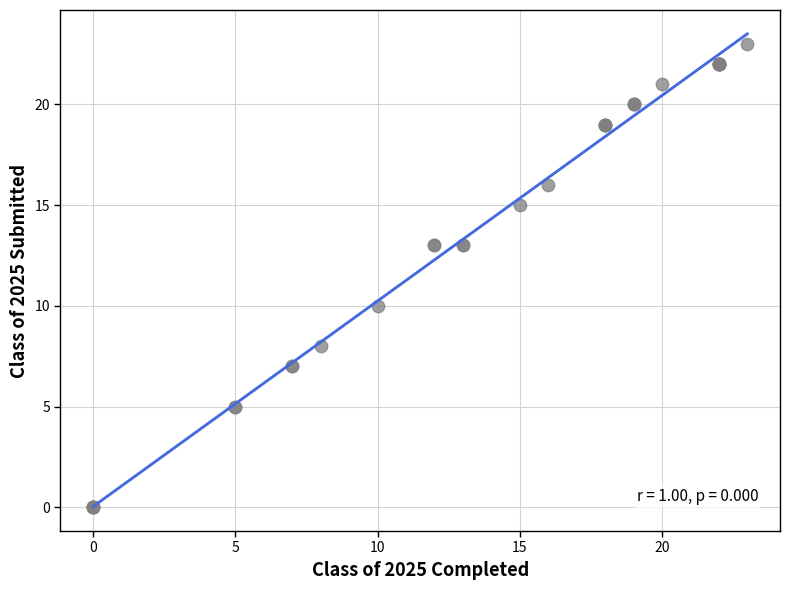

What Y value in the scatter plot is closest to 11?

10